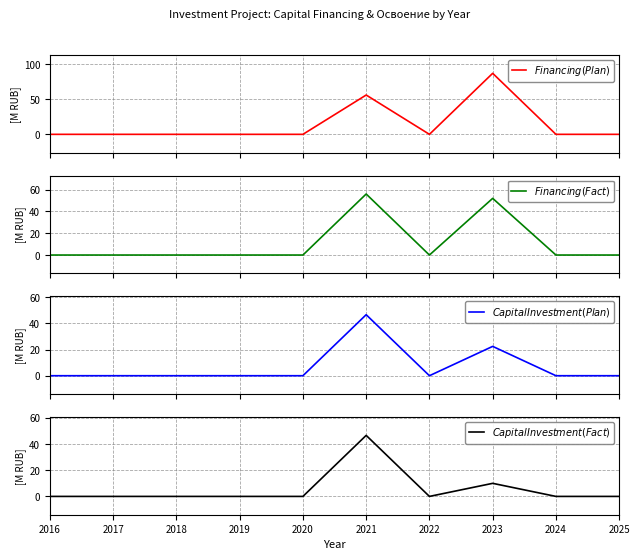

What is the average value of the $Financing (Fact)$ series?

10.8